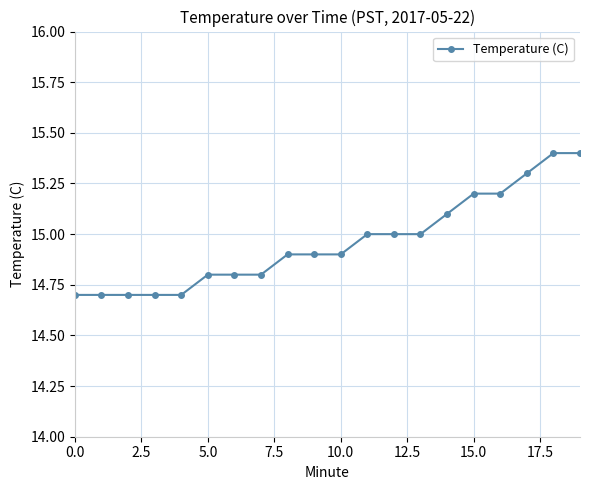

What is the maximum value shown in the chart?

15.4